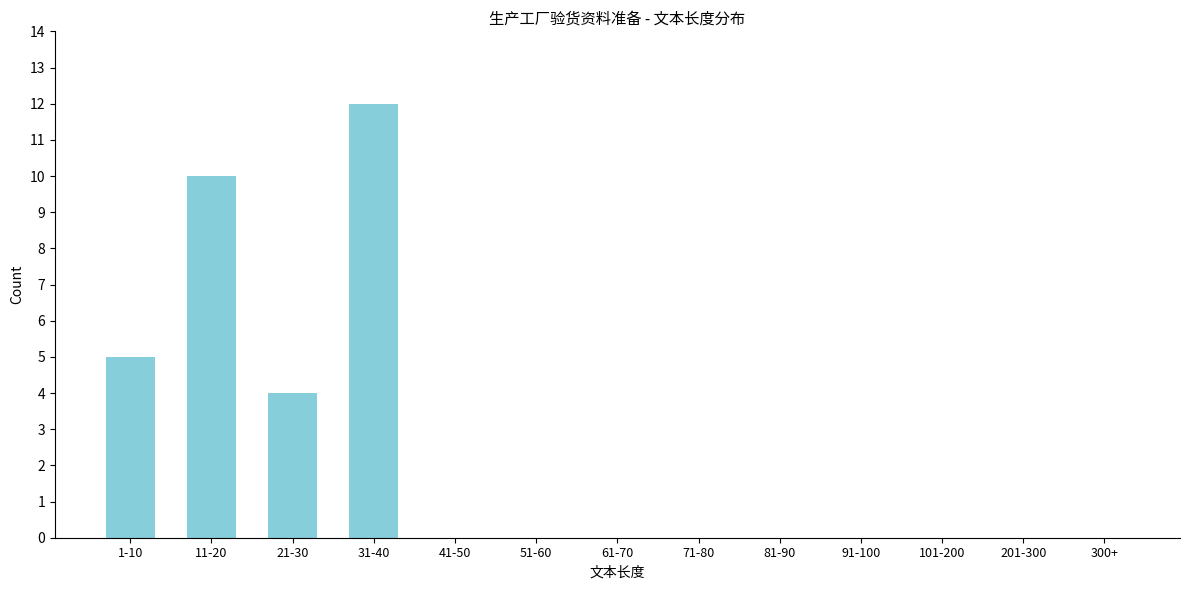

Reading right to left, what are all the values shown in this chart?

300+=0	201-300=0	101-200=0	91-100=0	81-90=0	71-80=0	61-70=0	51-60=0	41-50=0	31-40=12	21-30=4	11-20=10	1-10=5